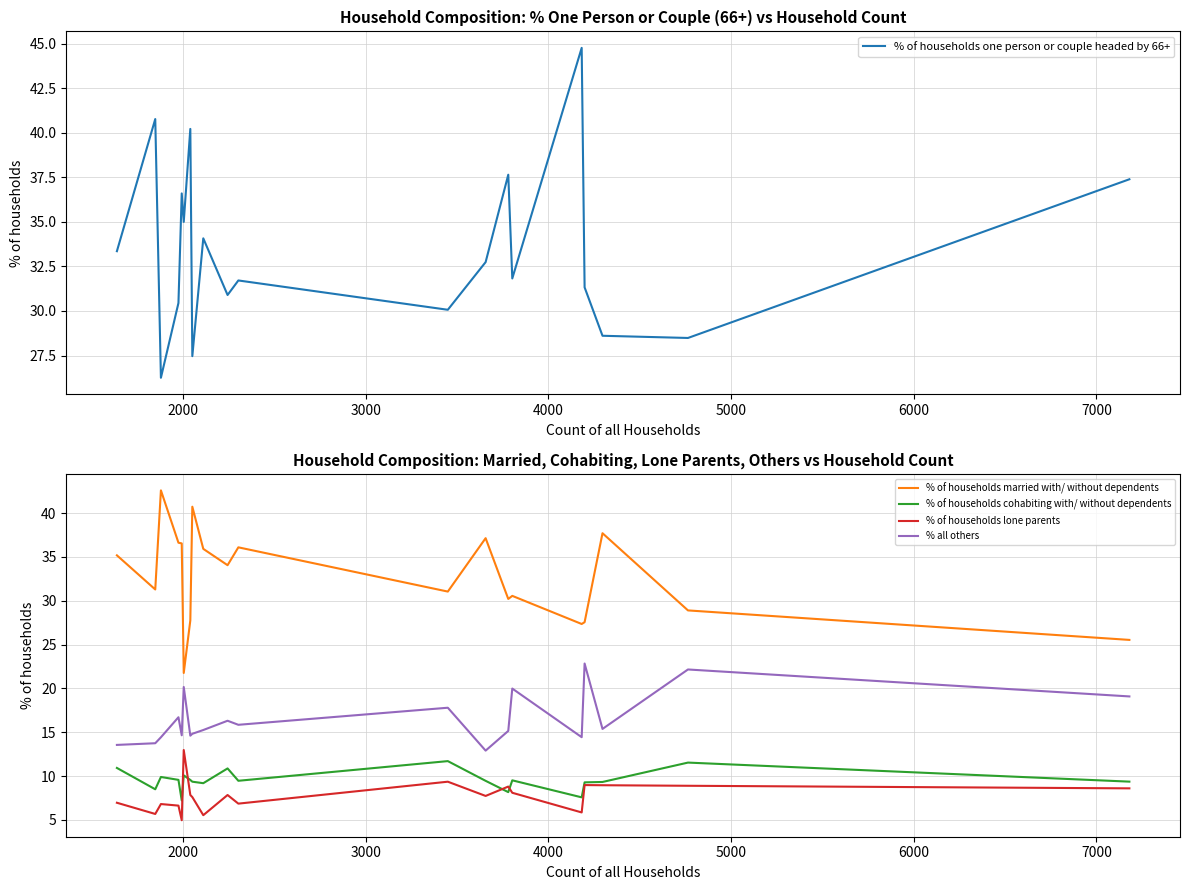

What are all the series names shown in the legend?

% of households one person or couple headed by 66+, % of households married with/ without dependents, % of households cohabiting with/ without dependents, % of households lone parents, % all others